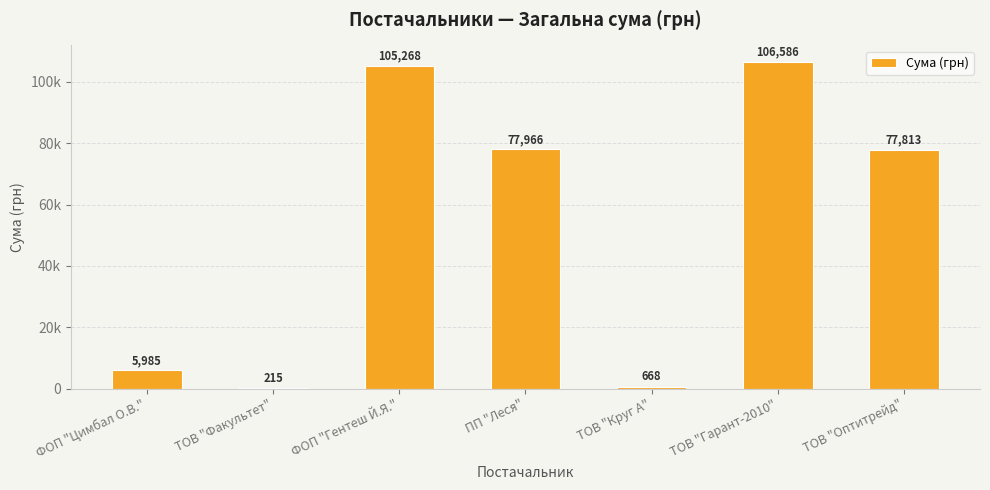

Which label corresponds to the smallest value in the chart?

ТОВ "Факультет"